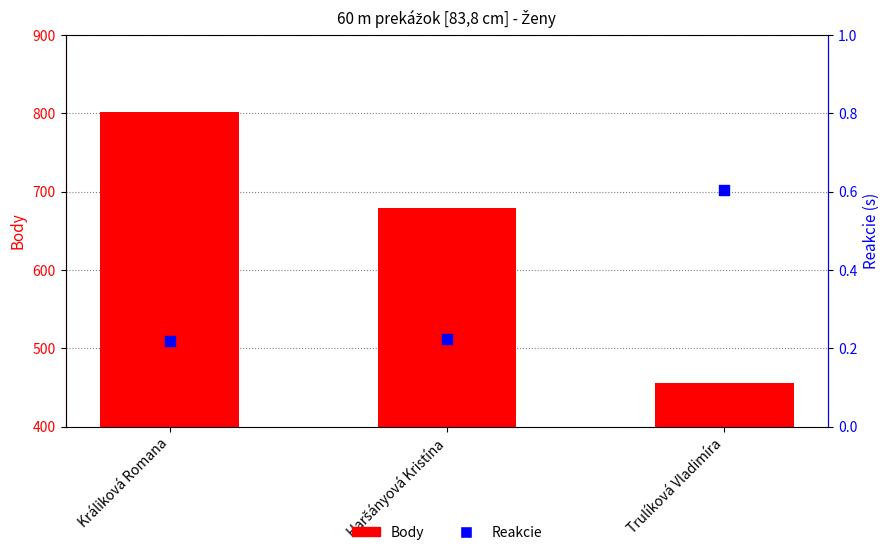

At which category is the sum across all series the highest?

Králiková Romana